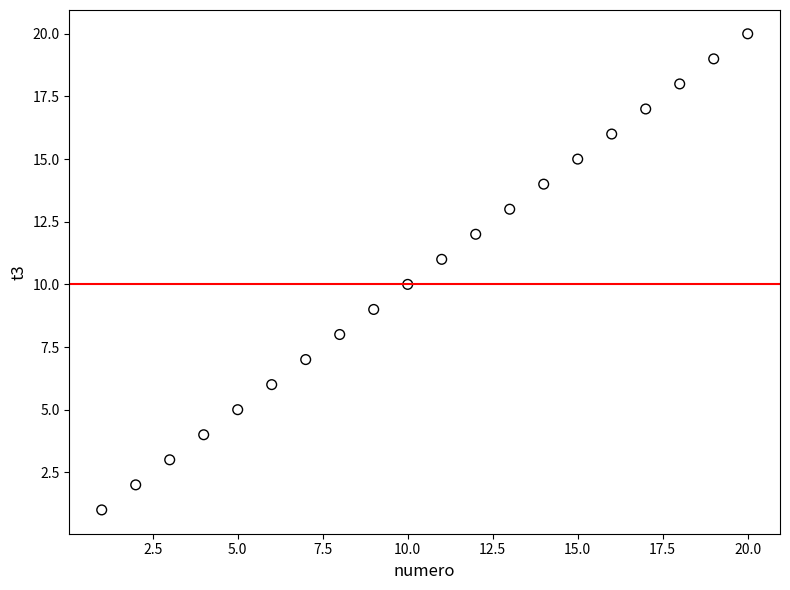

What is the range of X values (max minus min)?

19